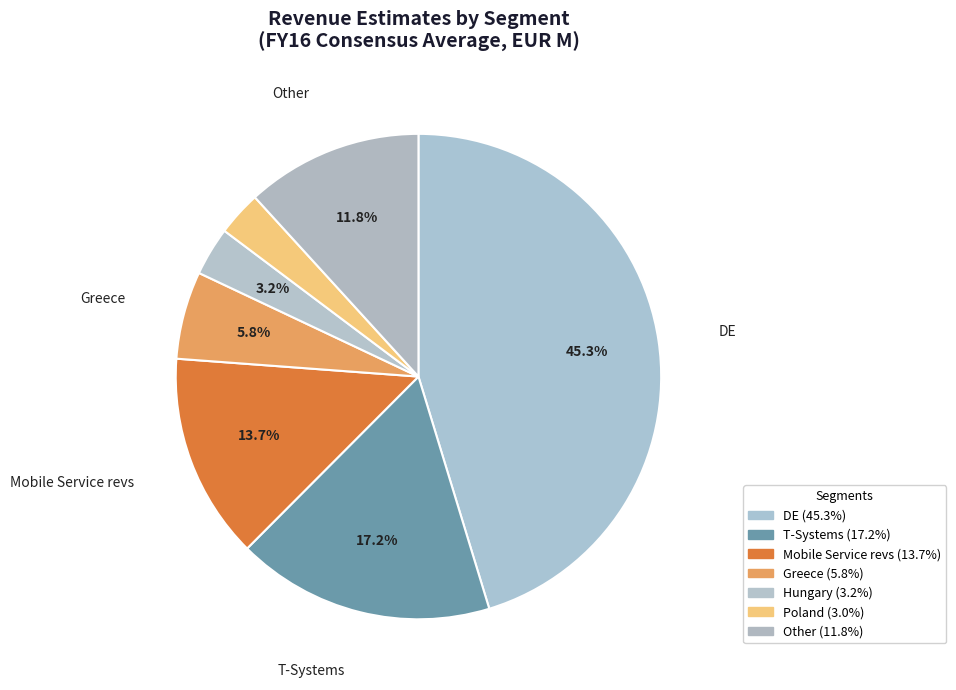

How many segments does this pie chart have?

7